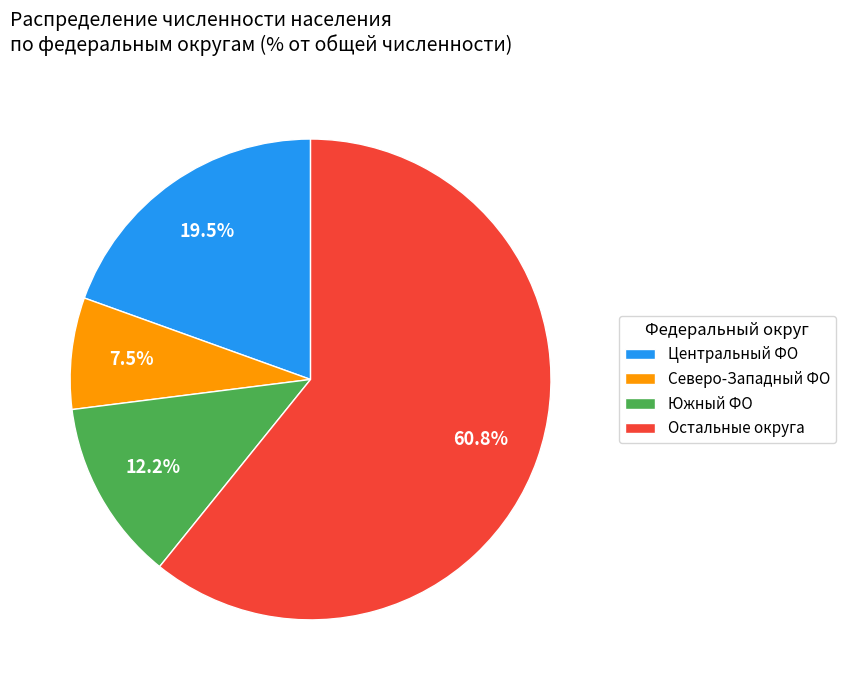

Between Южный ФО and Остальные округа, which is larger?

Остальные округа